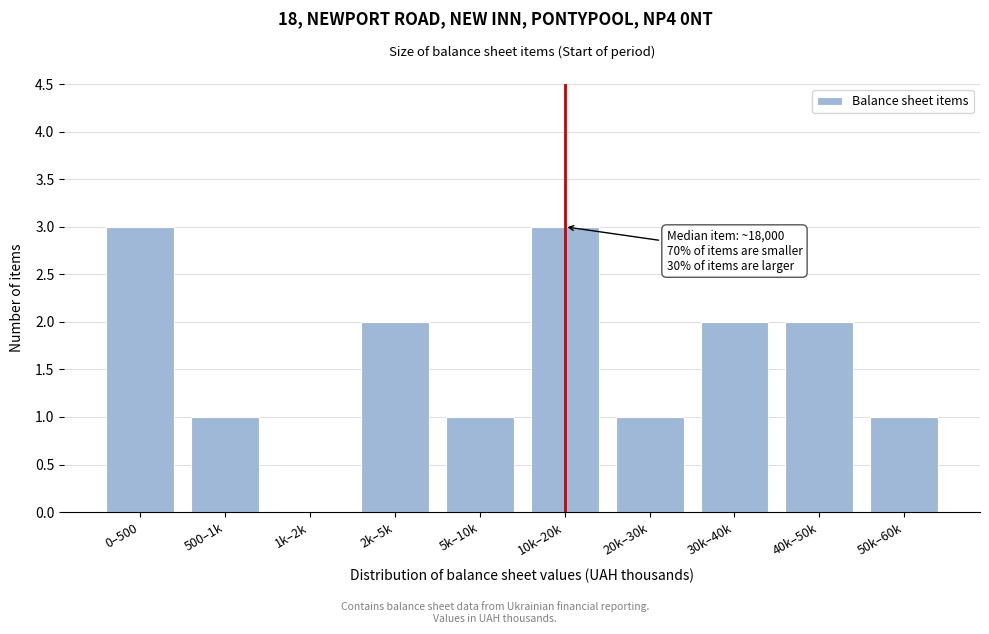

Reading right to left, what are all the values shown in this chart?

50k–60k=1	40k–50k=2	30k–40k=2	20k–30k=1	10k–20k=3	5k–10k=1	2k–5k=2	1k–2k=0	500–1k=1	0–500=3